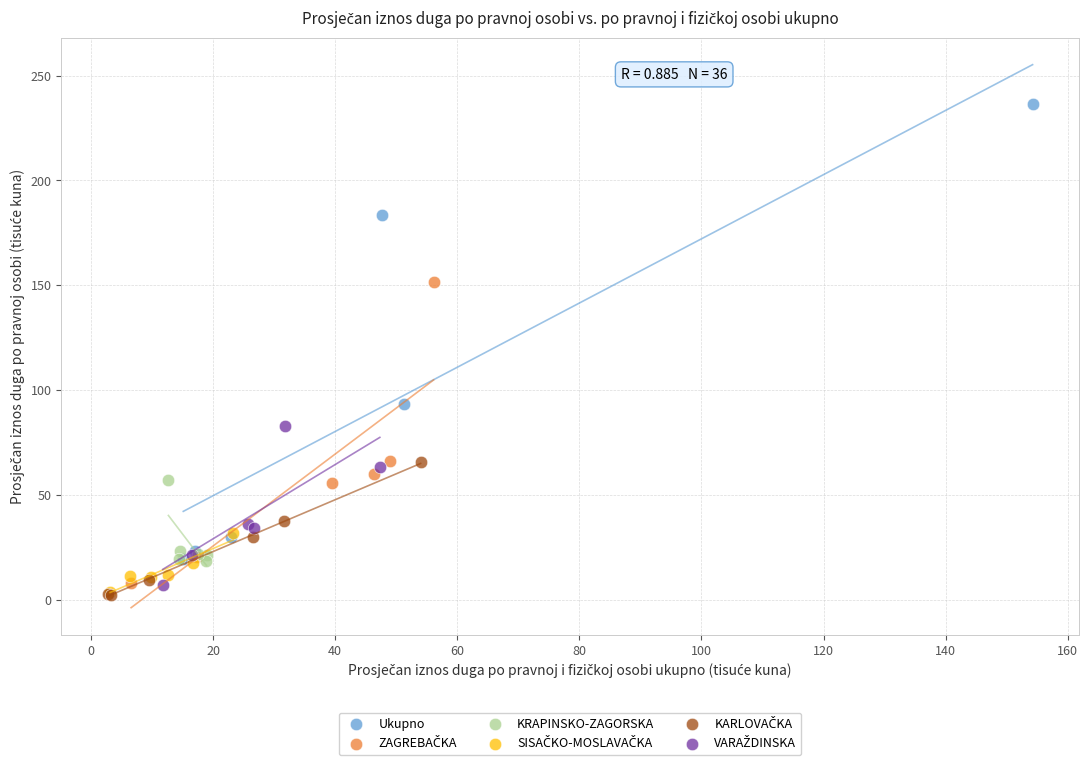

Which series contains the highest Y value?

Ukupno